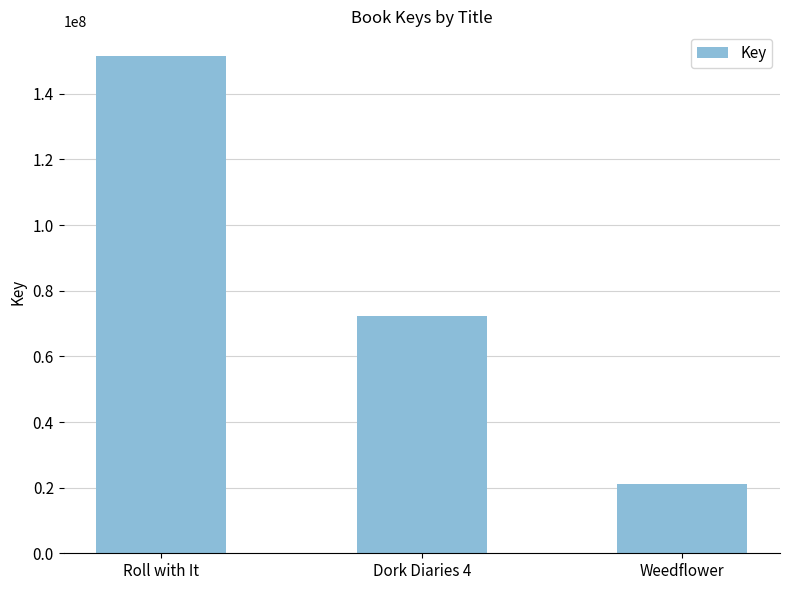

List the labels in order of value, smallest first.

Weedflower, Dork Diaries 4, Roll with It